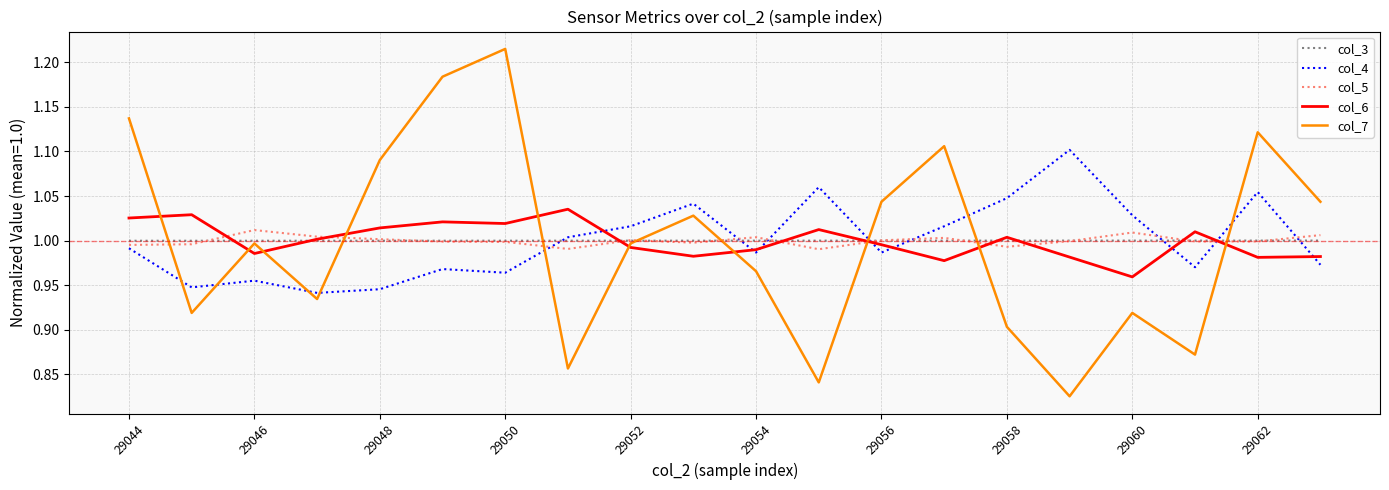

True or false: col_6 and col_7 intersect in this chart.

True